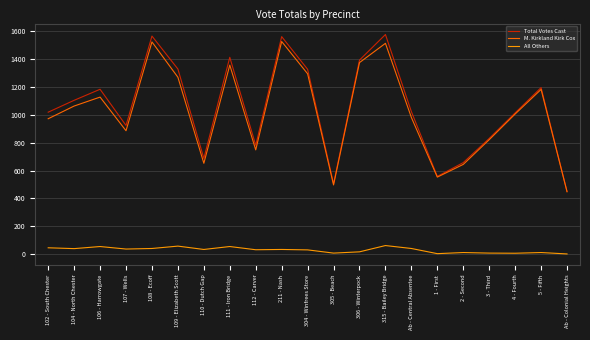

The M. Kirkland Kirk Cox series shows 1781 at 304 - Winfrees Store. True or false?

False